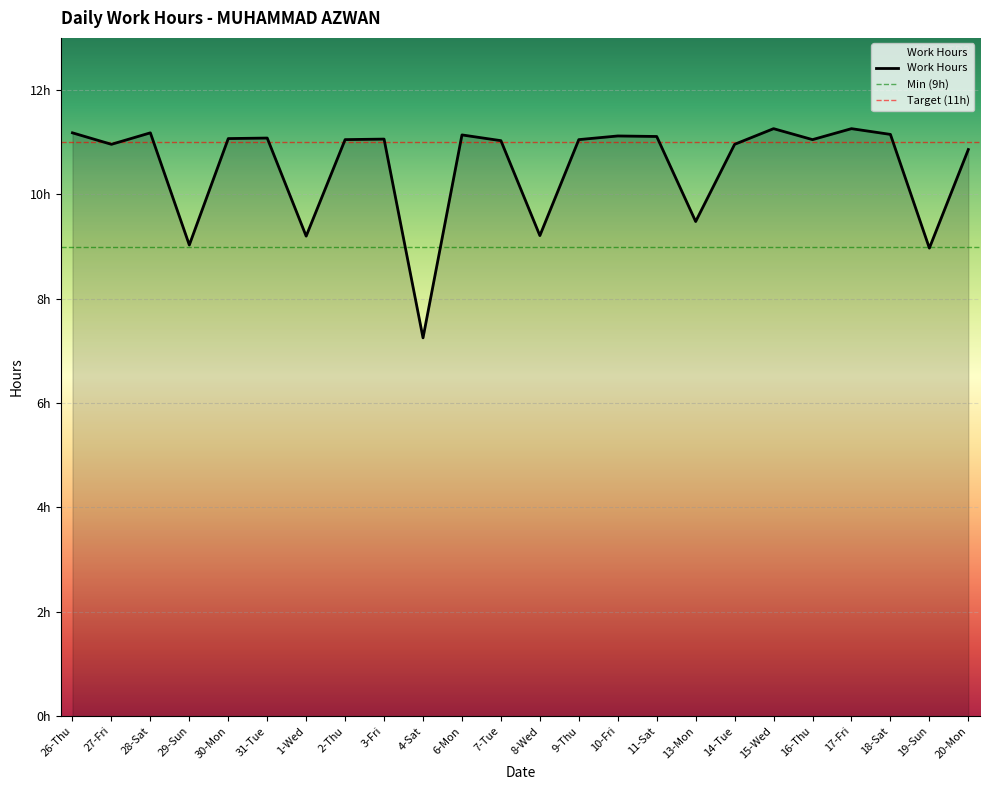

What is the average value?

10.5